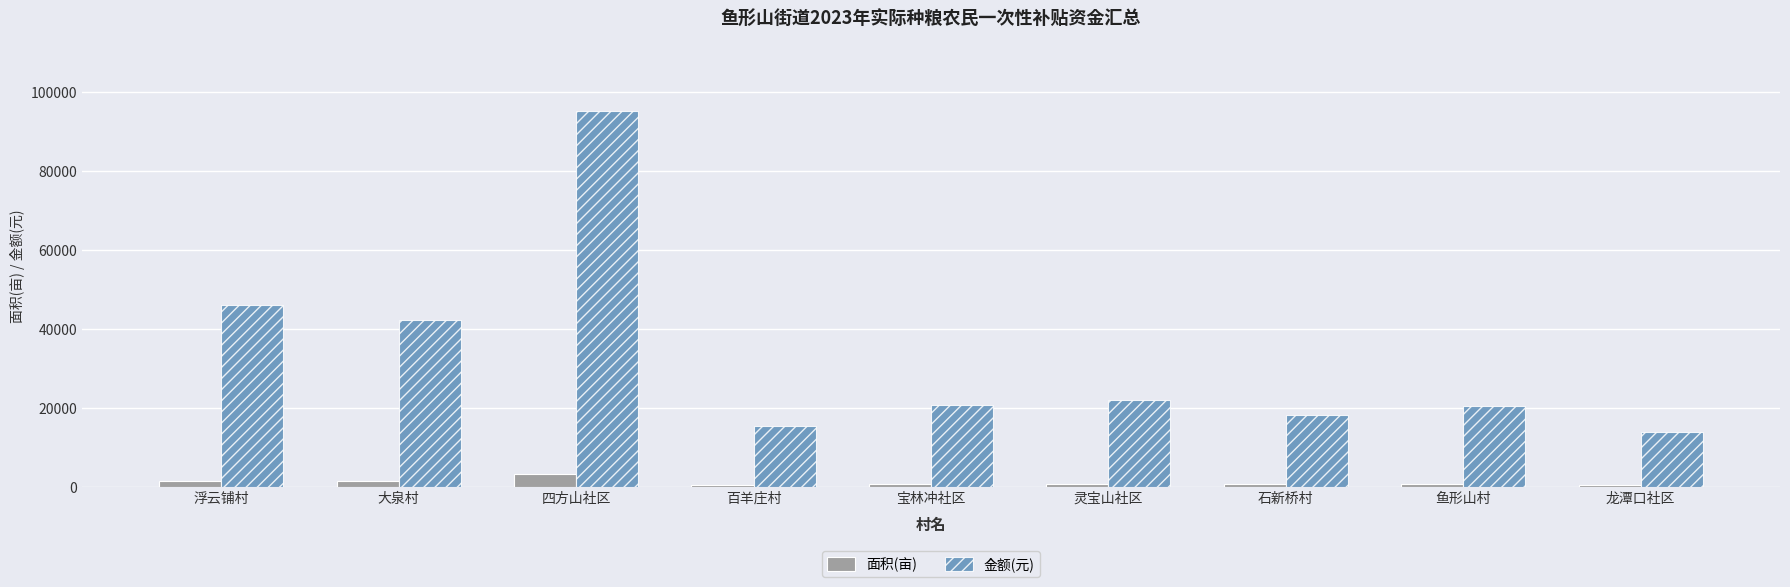

Is the value of 金额(元) at 宝林冲社区 greater than the value of 面积(亩) at 大泉村?

Yes